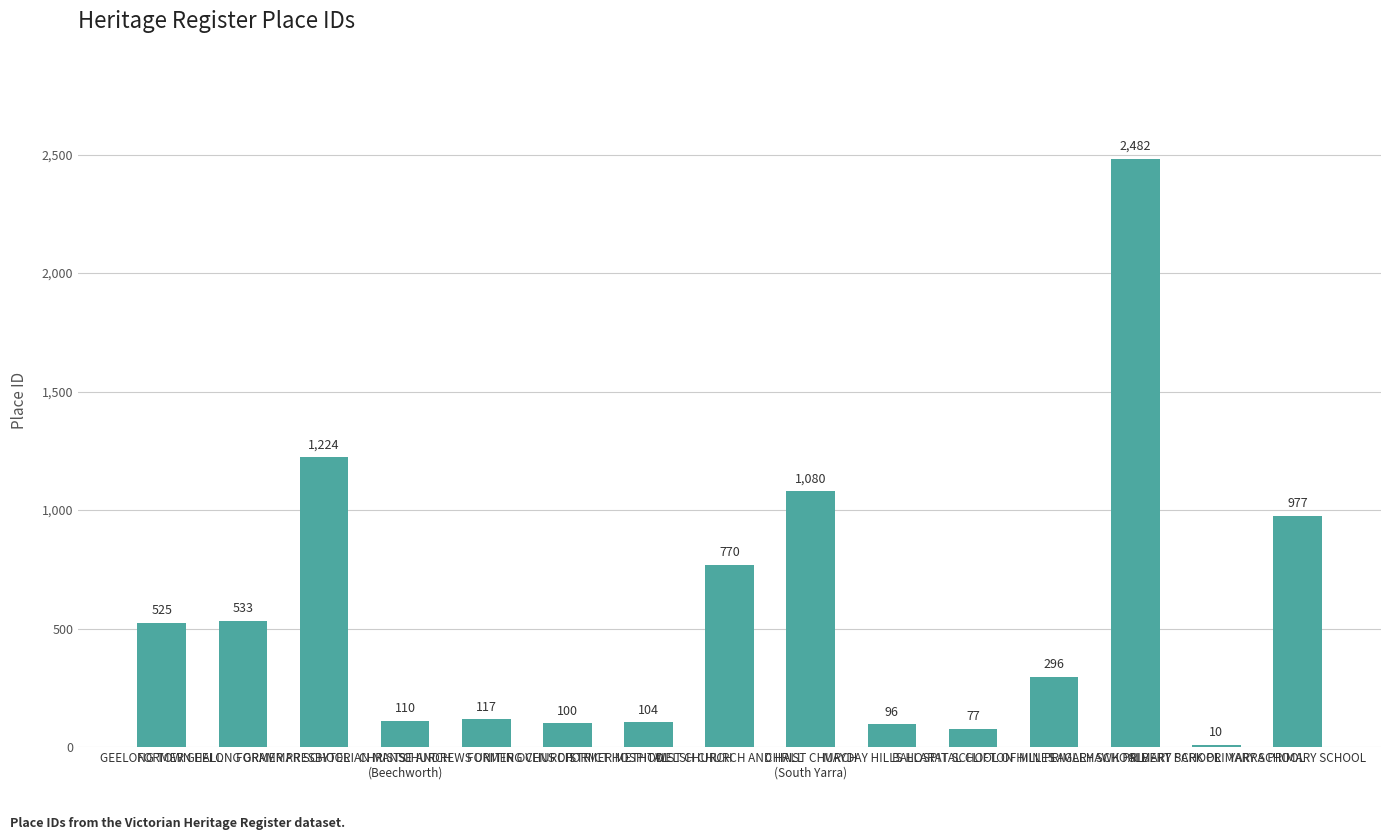

What is the difference between the maximum and second lowest values?

2405